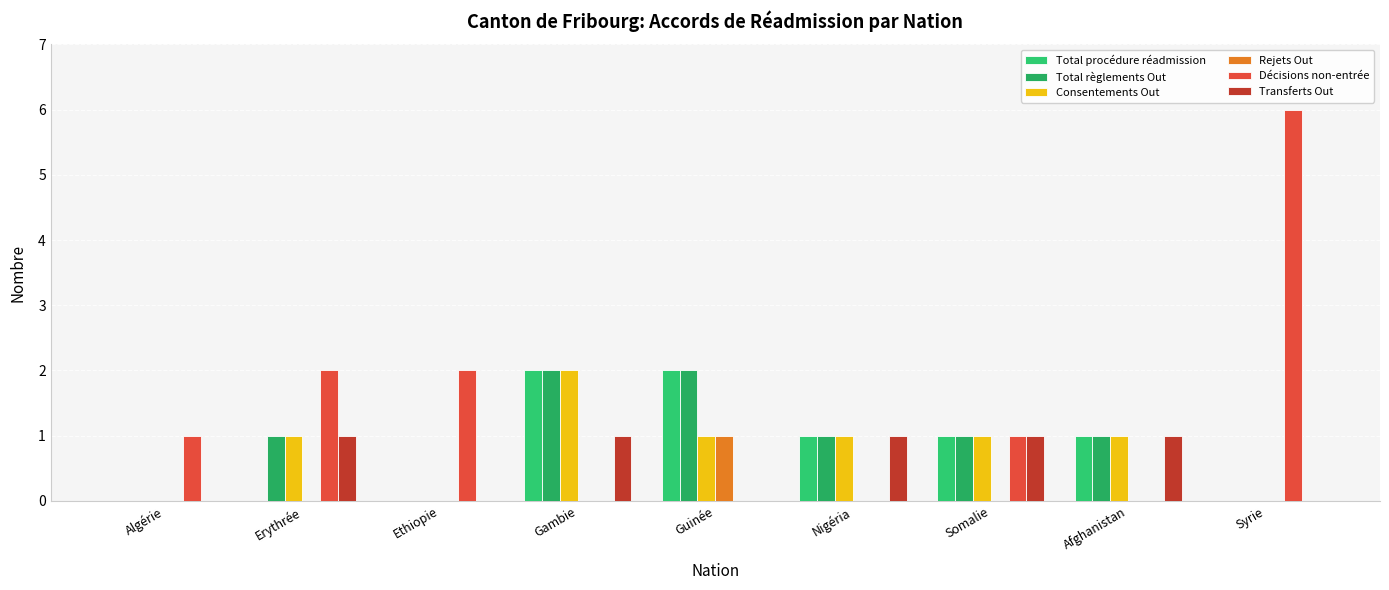

Are the bars horizontal?

No